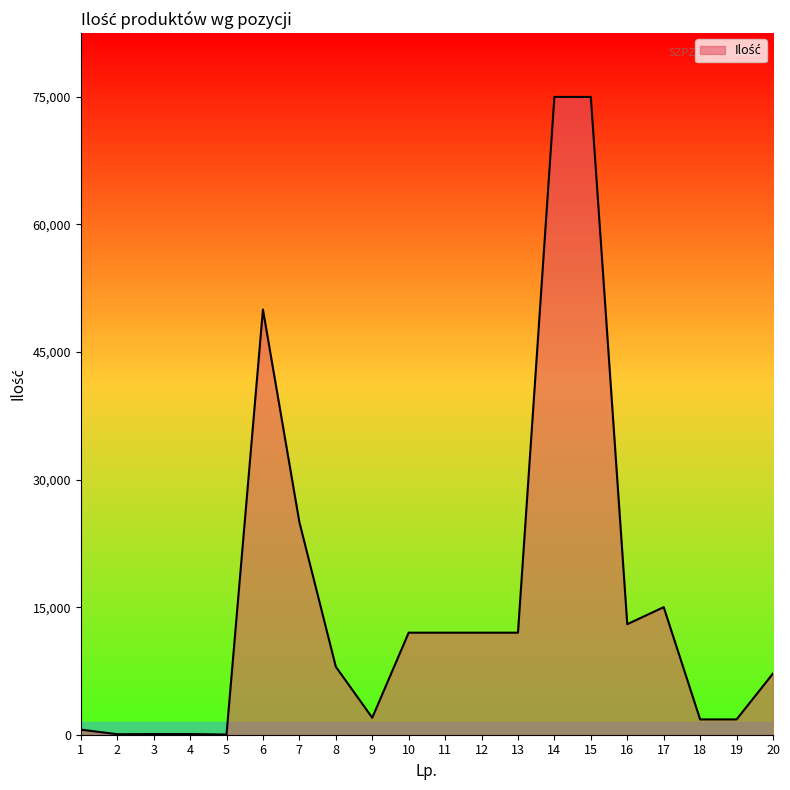

What is the average value?

16132